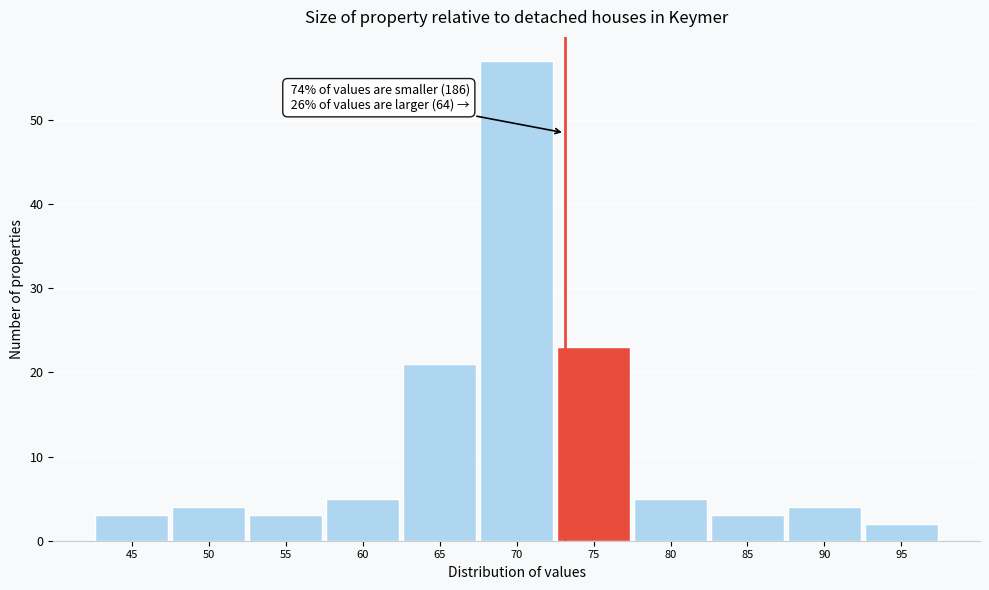

Reading right to left, extract all data points from this chart.

2	4	3	5	23	57	21	5	3	4	3